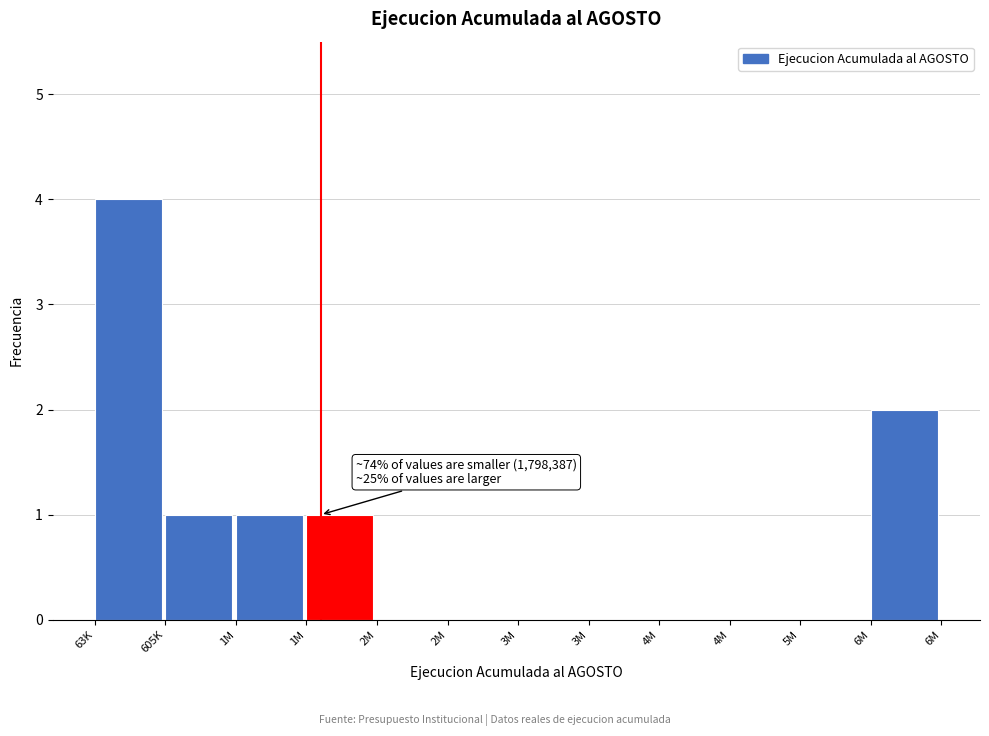

How many series are shown in this chart?

1